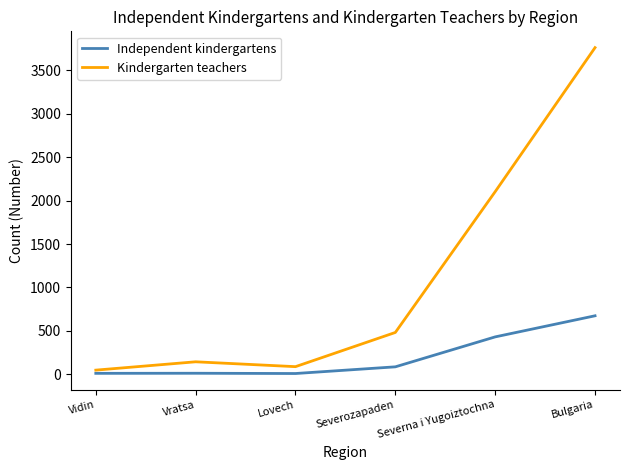

Where is Kindergarten teachers nearest to the value 1905?

Severna i Yugoiztochna